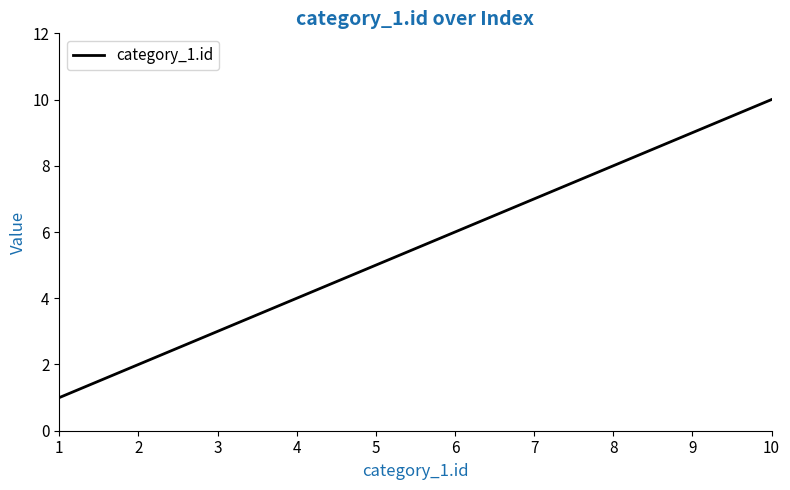

How many categories are shown in the chart?

10